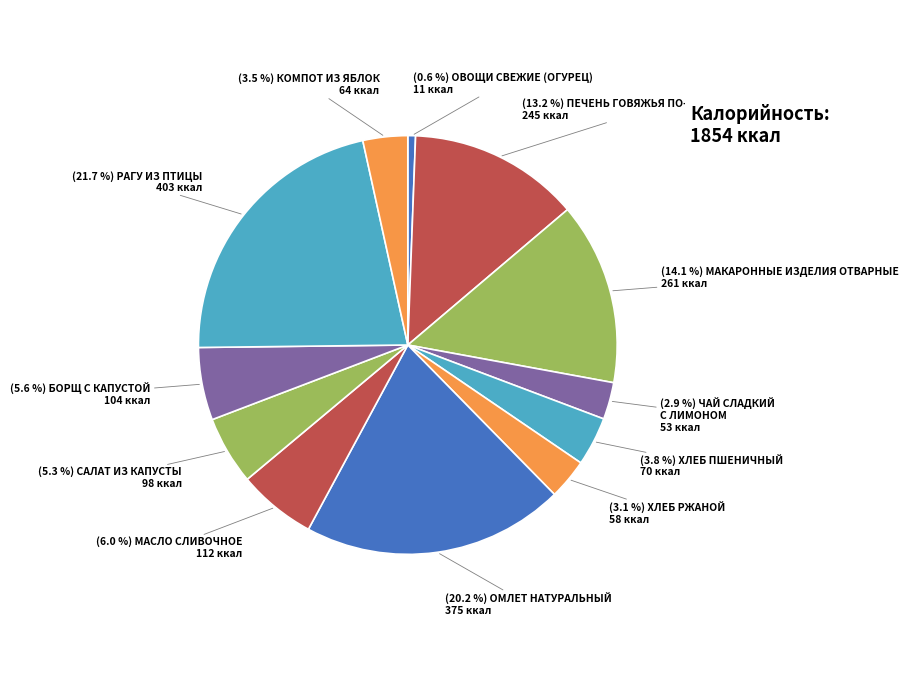

Count the number of slices in the pie.

12